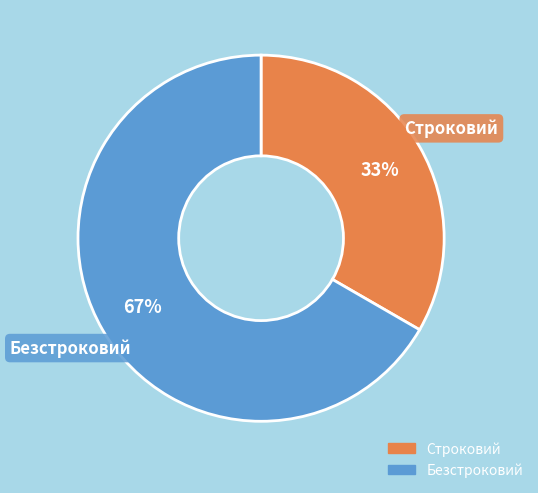

Which slice is the largest?

Безстроковий